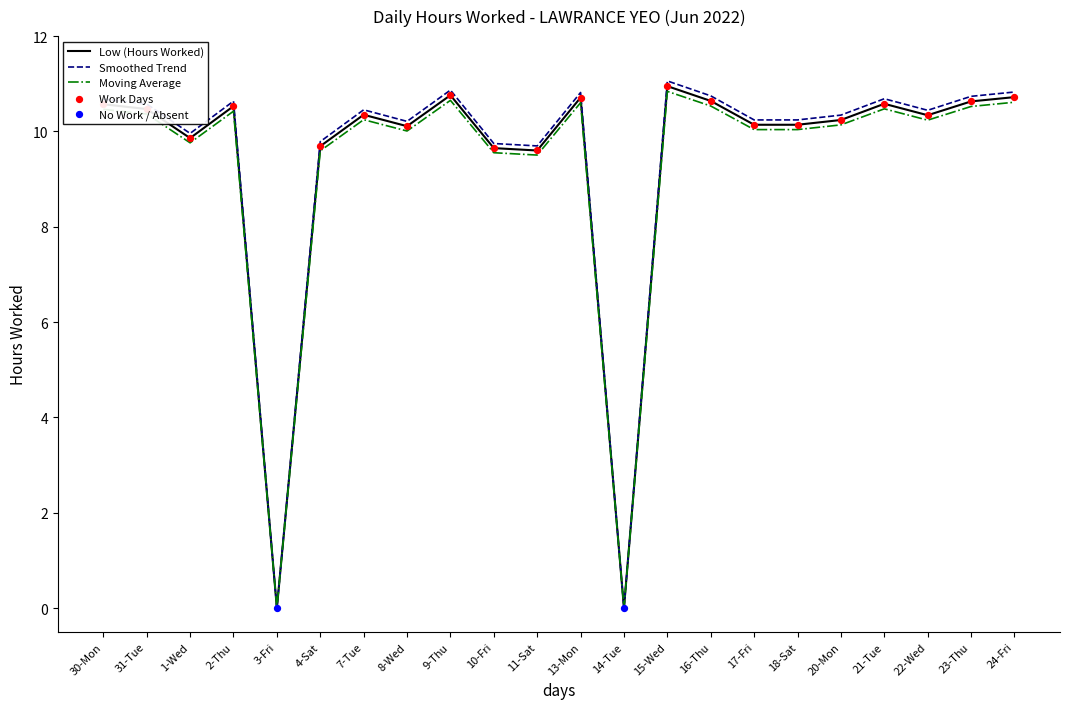

Which series has the largest range (max minus min)?

Smoothed Trend